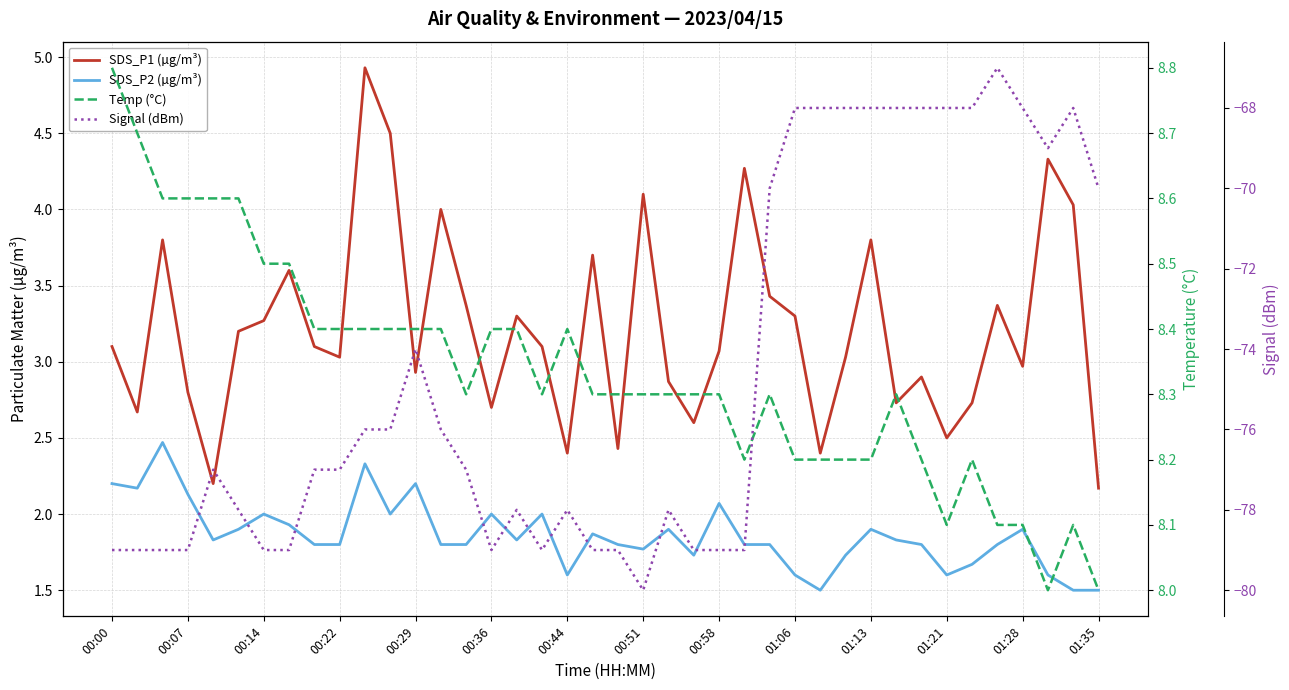

At 32, list the series in order from smallest to largest.

Signal (dBm), SDS_P2 (µg/m³), SDS_P1 (µg/m³), Temp (°C)